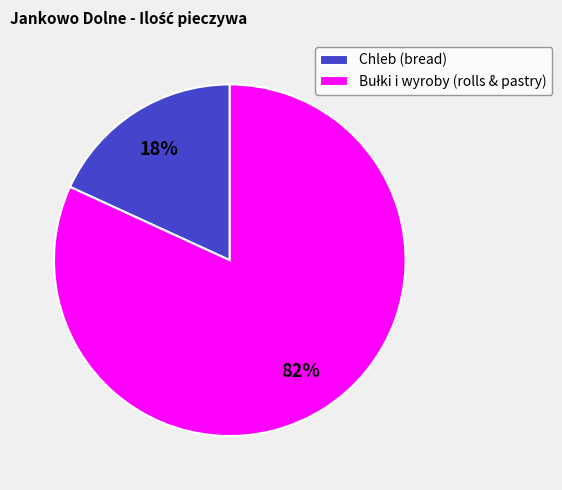

True or false: Chleb (bread) accounts for 32% of the total.

False